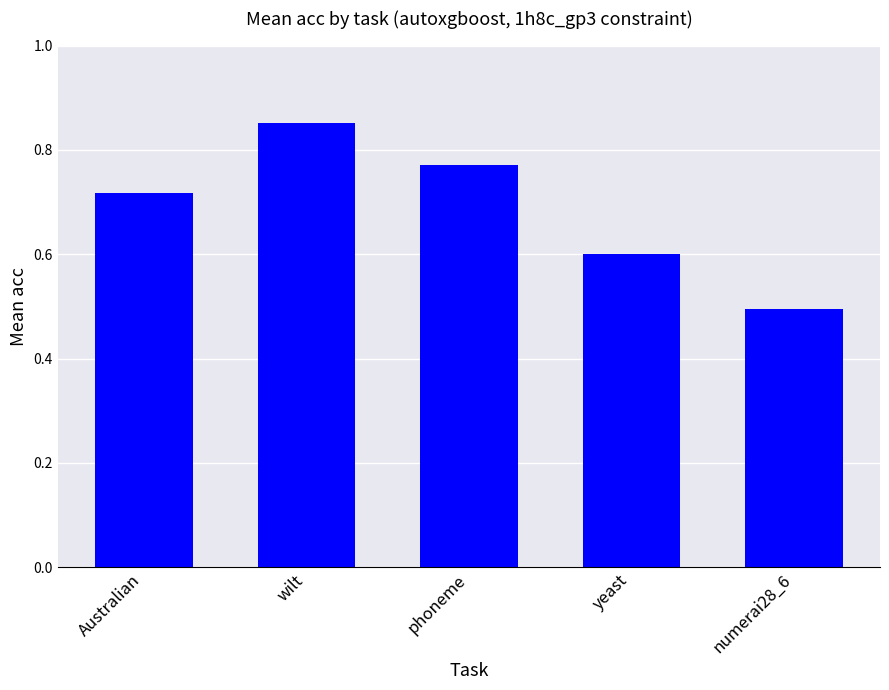

What is the sum of the values at wilt and yeast?

1.5